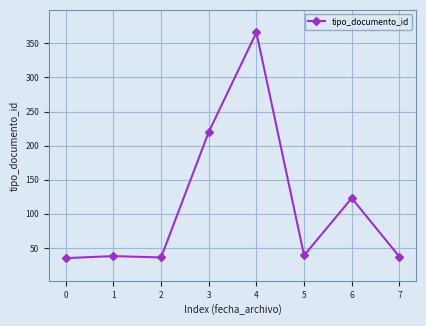

At which category does the chart reach its peak across all series?

4